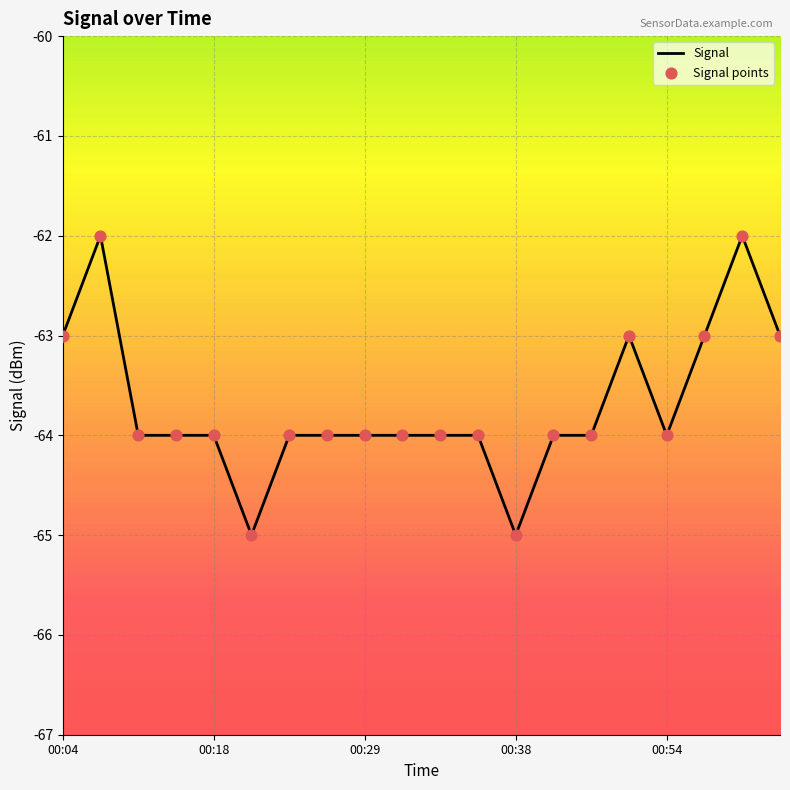

What is the greatest value displayed?

-62